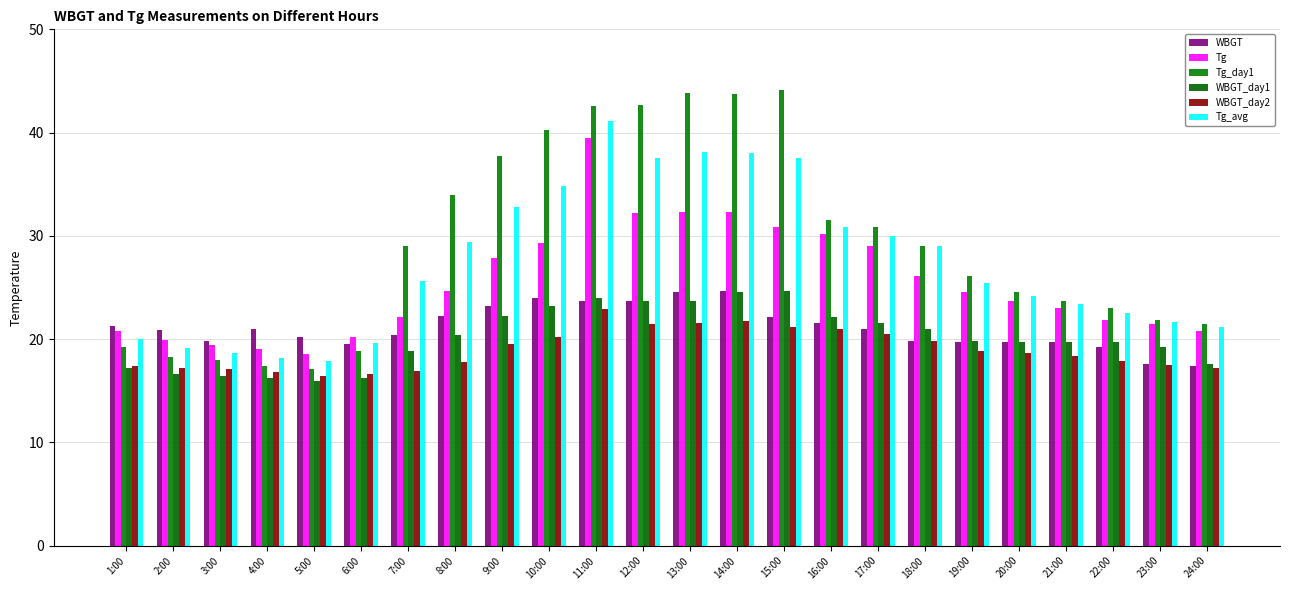

What is the total value across all series at 8:00?

148.5